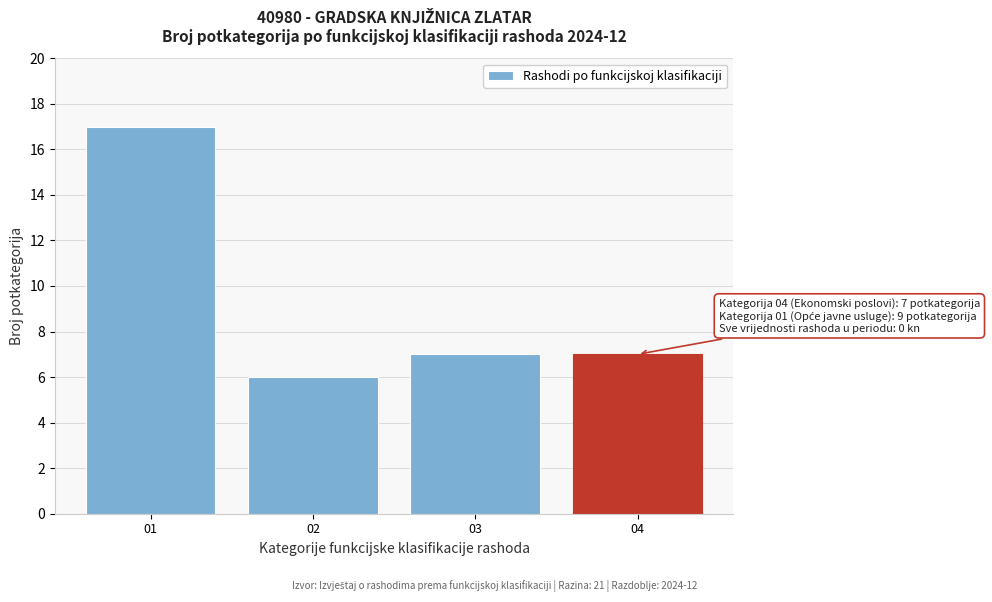

Reading right to left, transcribe all the data shown in this chart.

04=7	03=7	02=6	01=17